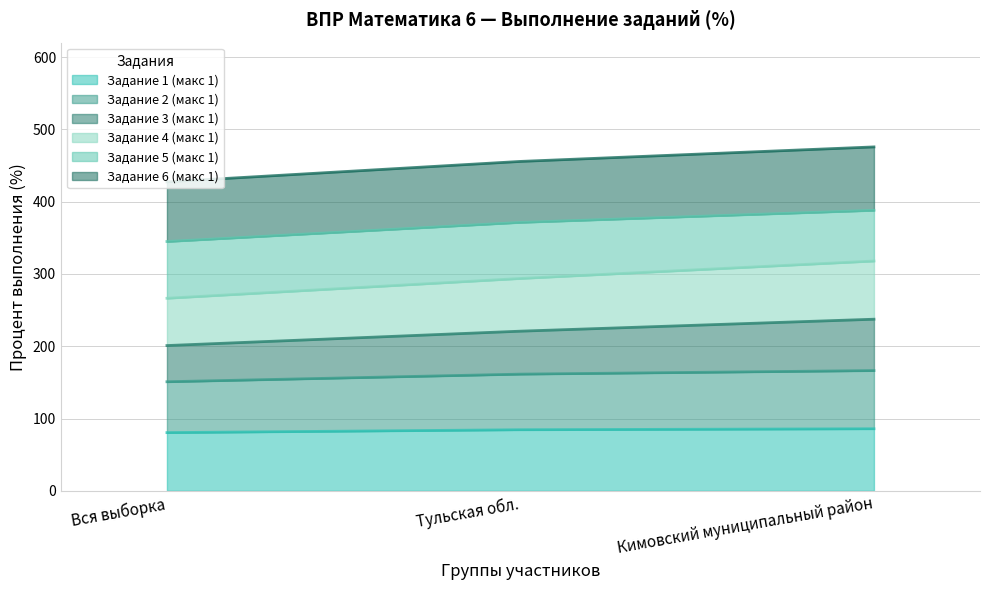

What is the total value across all series at Тульская обл.?

455.7